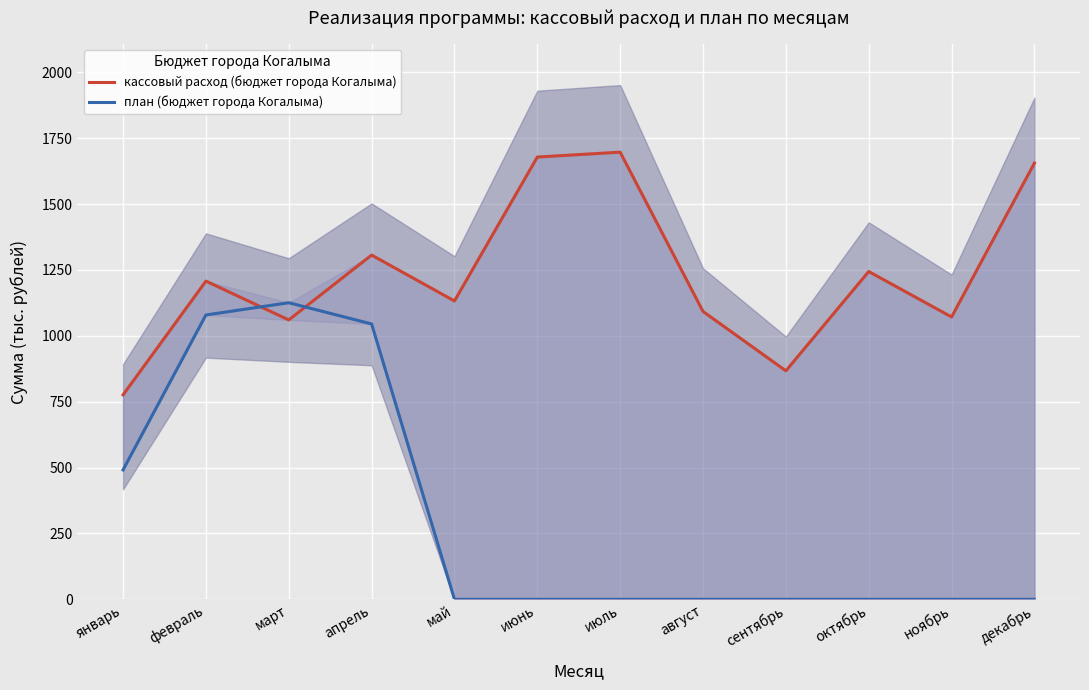

Rank the series by their average value, from highest to lowest.

кассовый расход (бюджет города Когалыма), план (бюджет города Когалыма)